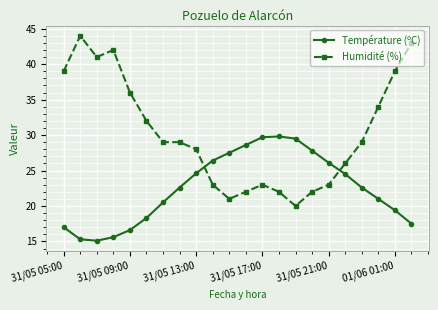

True or false: Humidité (%) and Température (ºC) cross at least once.

True